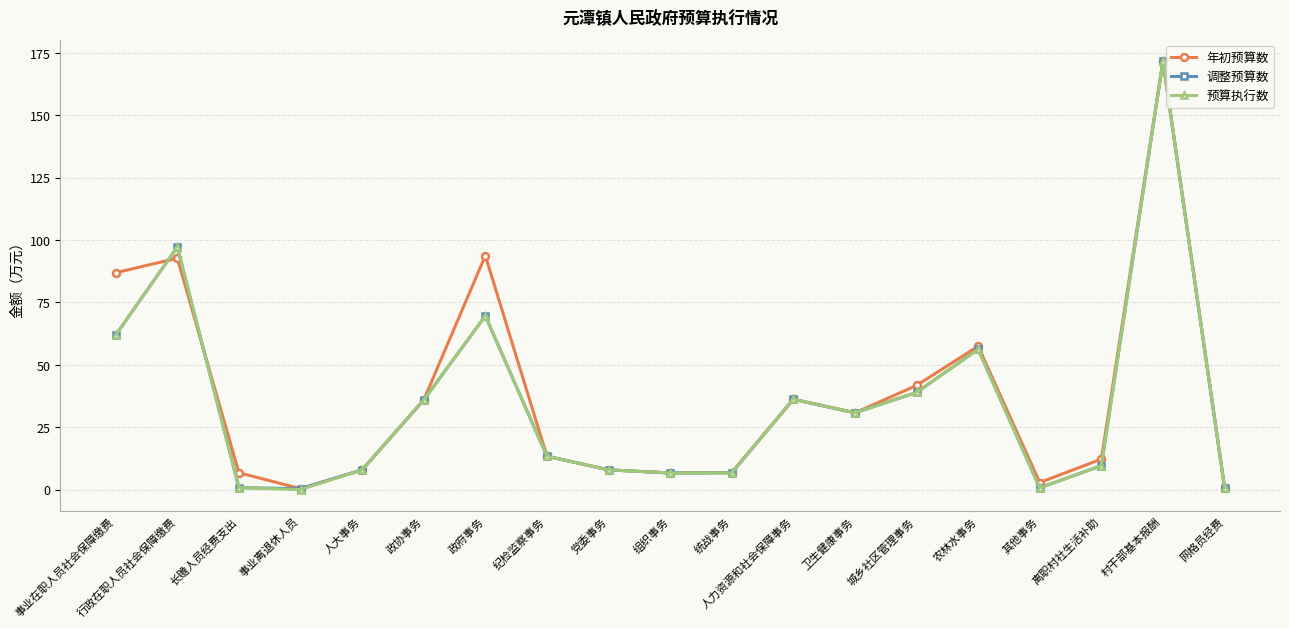

How many series are shown in this chart?

3